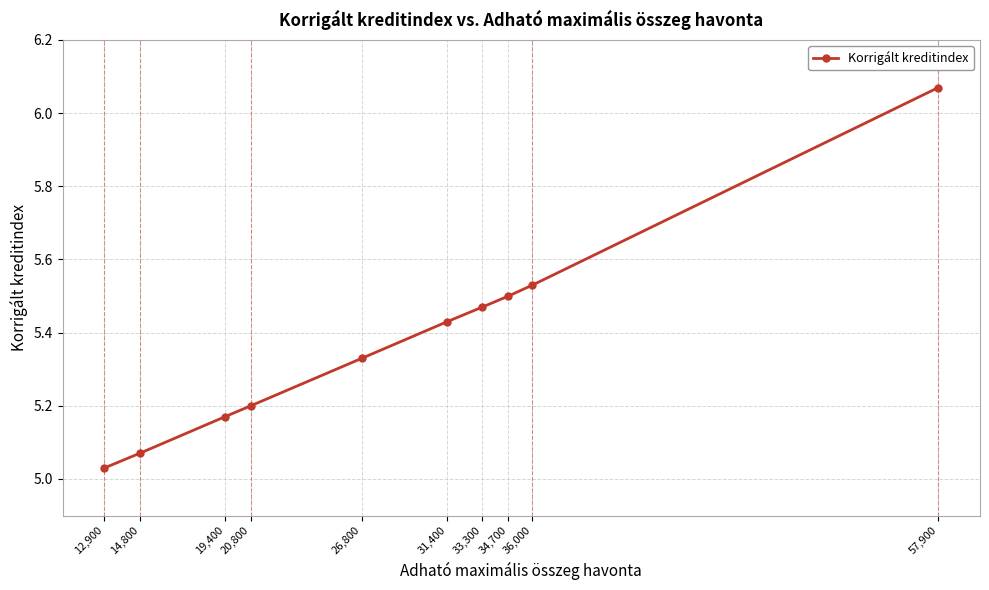

What is the smallest value displayed?

5.0